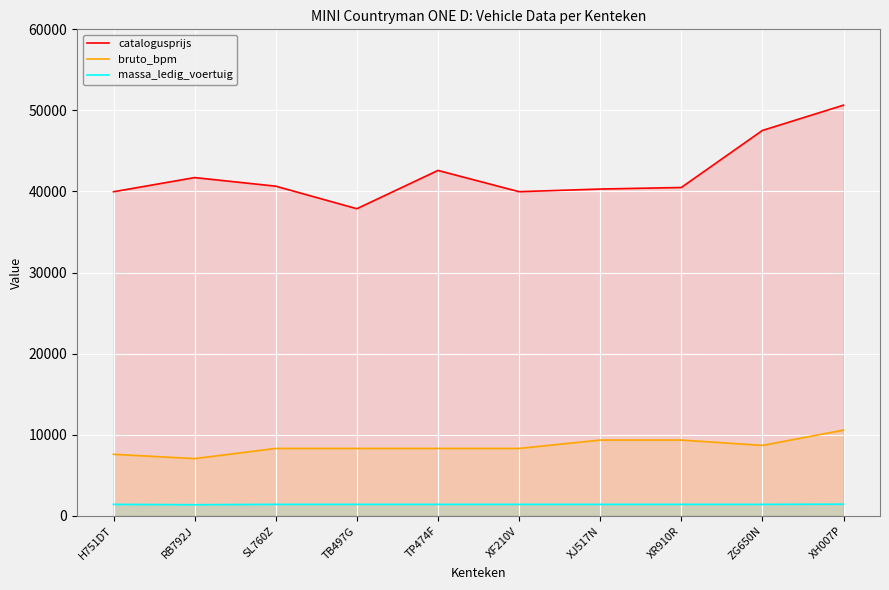

Between TP474F and XH007P, which is larger?

XH007P